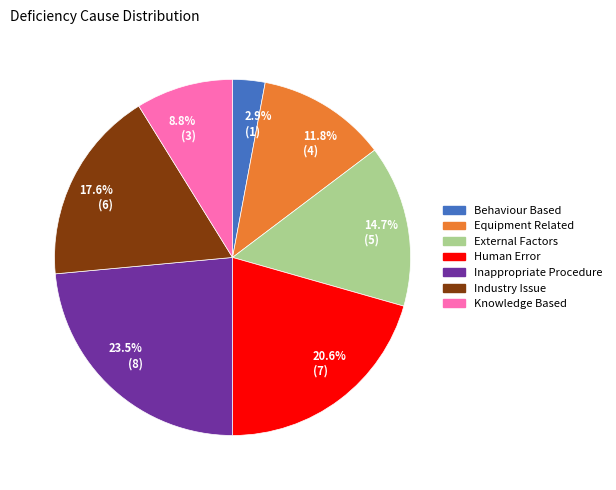

To the nearest percent, what is the difference between the Inappropriate Procedure and Knowledge Based slice percentages?

15%